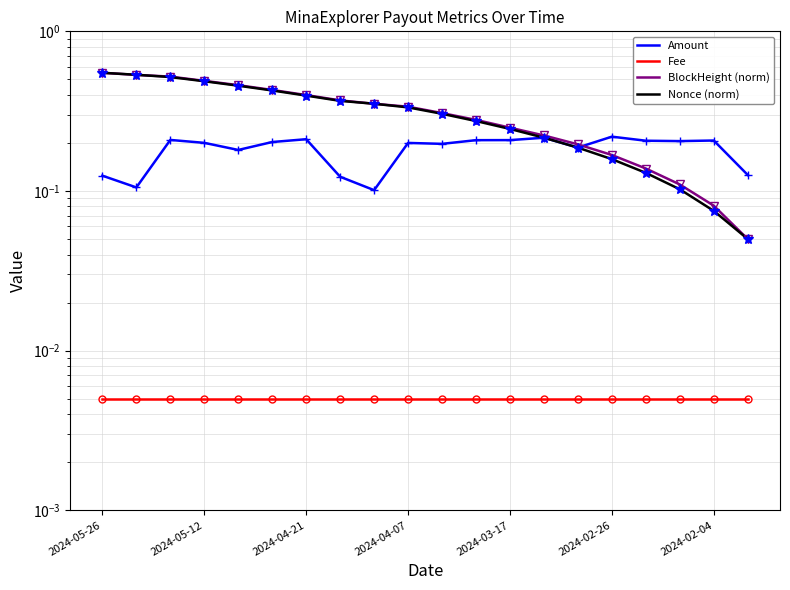

The BlockHeight (norm) series shows 0.2 at 2024-05-05. True or false?

False